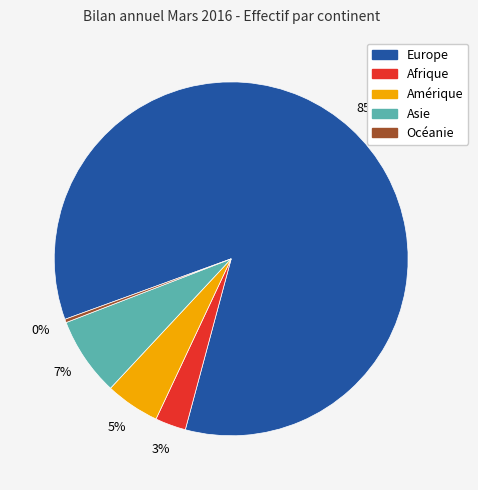

What percentage is the Amérique slice, to the nearest percent?

5%